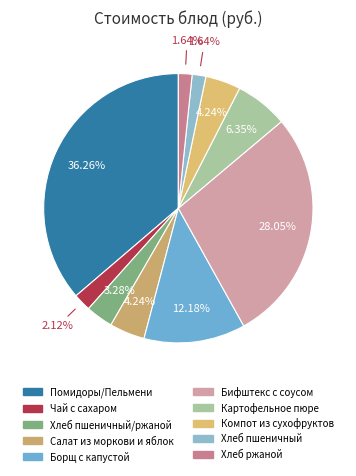

Is it true that Хлеб пшеничный/ржаной is 3% of the pie?

True